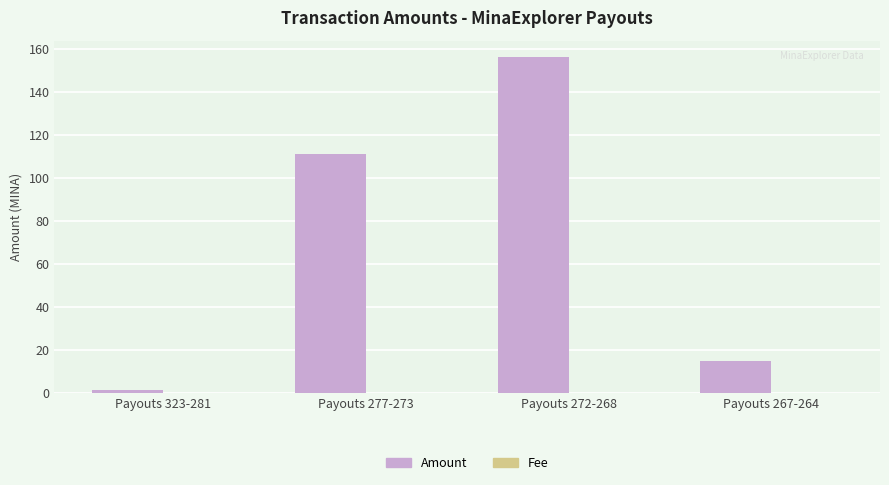

The value of Amount at Payouts 277-273 is 111.4. True or false?

True